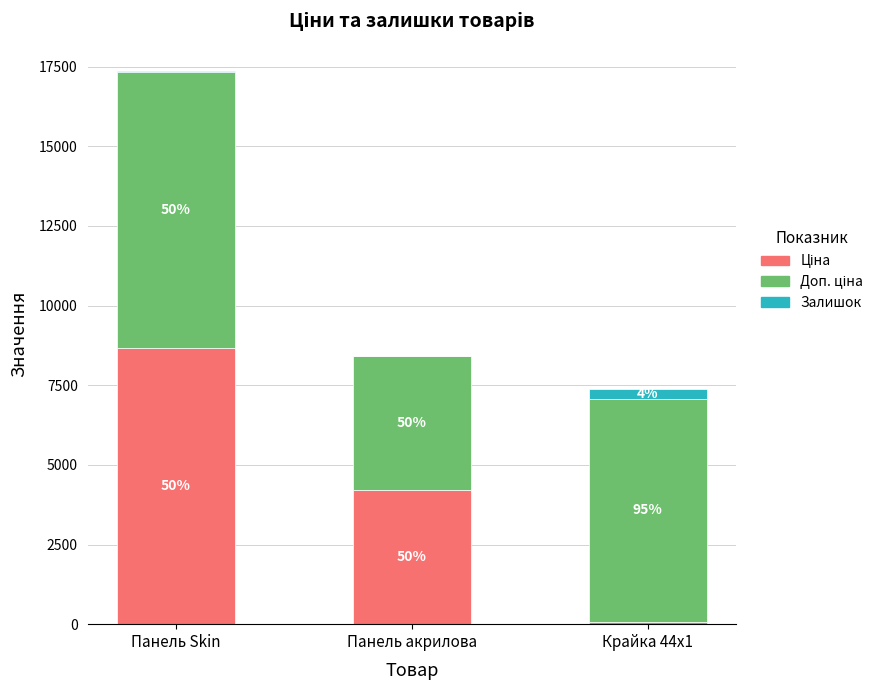

Are the bars horizontal?

No